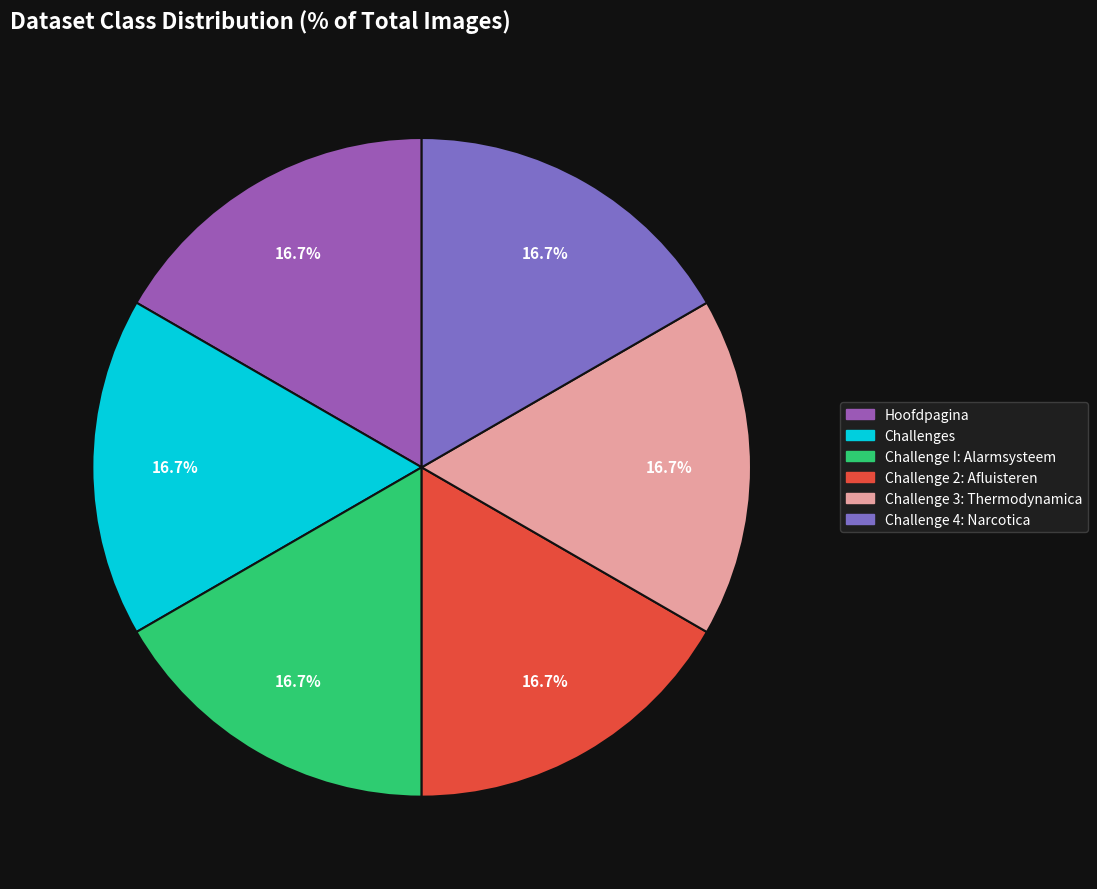

To the nearest percent, what percentage of the pie is Challenge 3: Thermodynamica?

17%